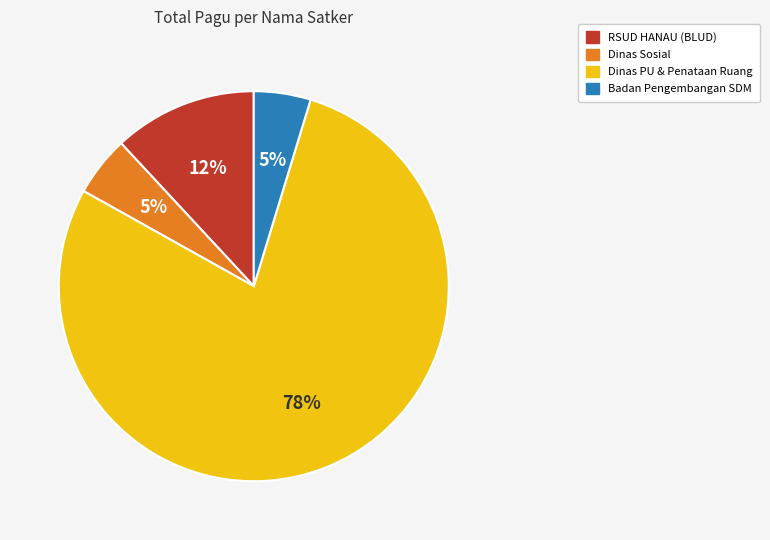

Is there a majority slice in this chart?

Yes